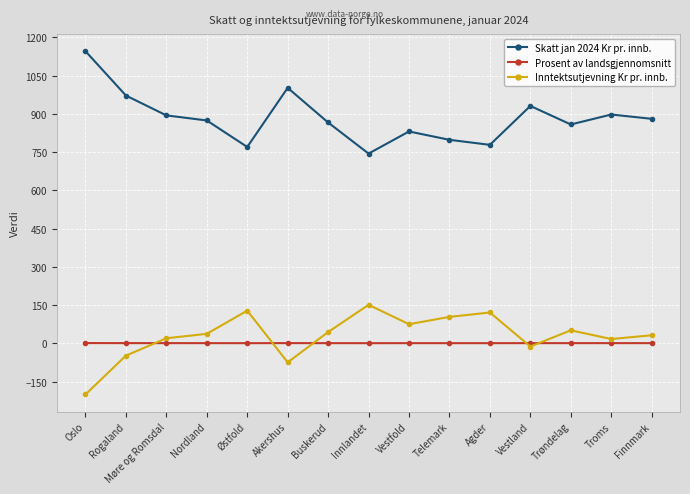

At which category does Inntektsutjevning Kr pr. innb. reach its first local valley?

Akershus